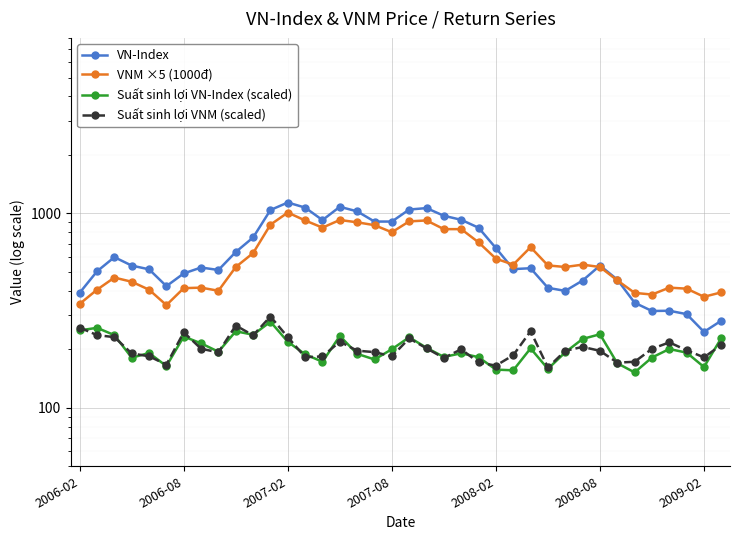

What is the difference between the VNM ×5 (1000đ) values at 37 and 35?

17.5